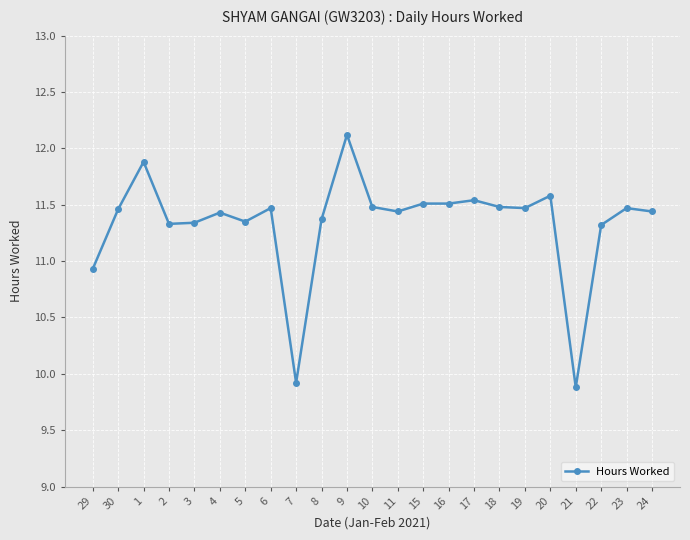

Is it true that the value at 16 is 17.3?

False